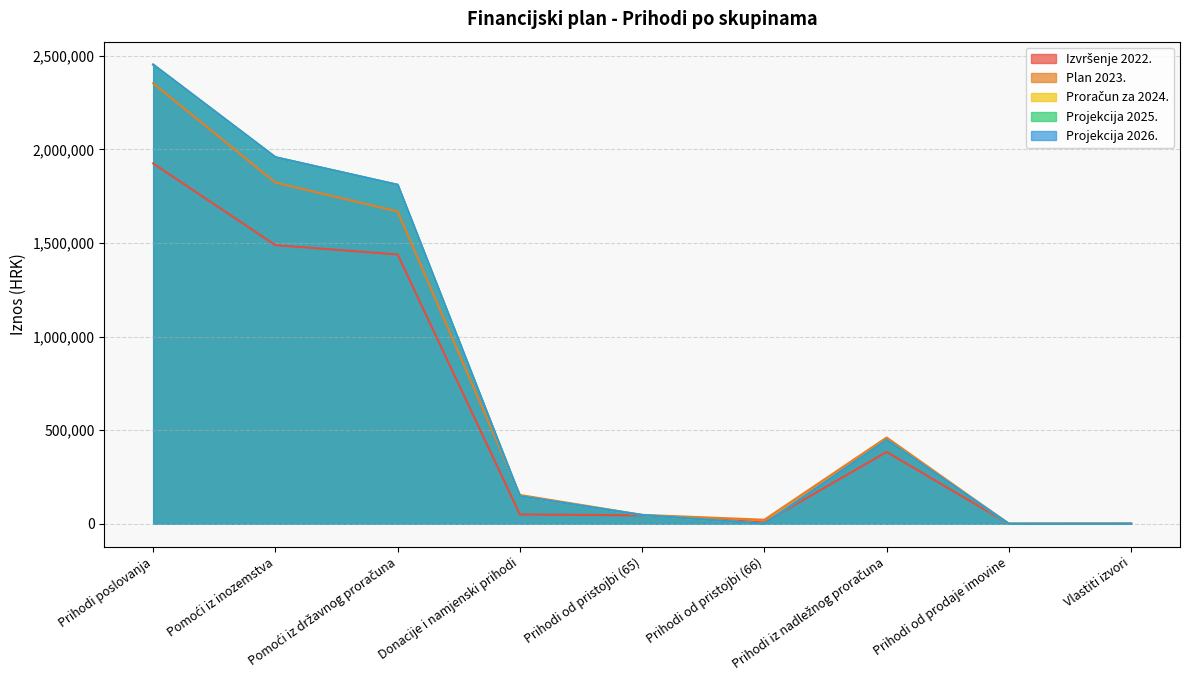

Does the chart display data point markers on the line(s)?

No